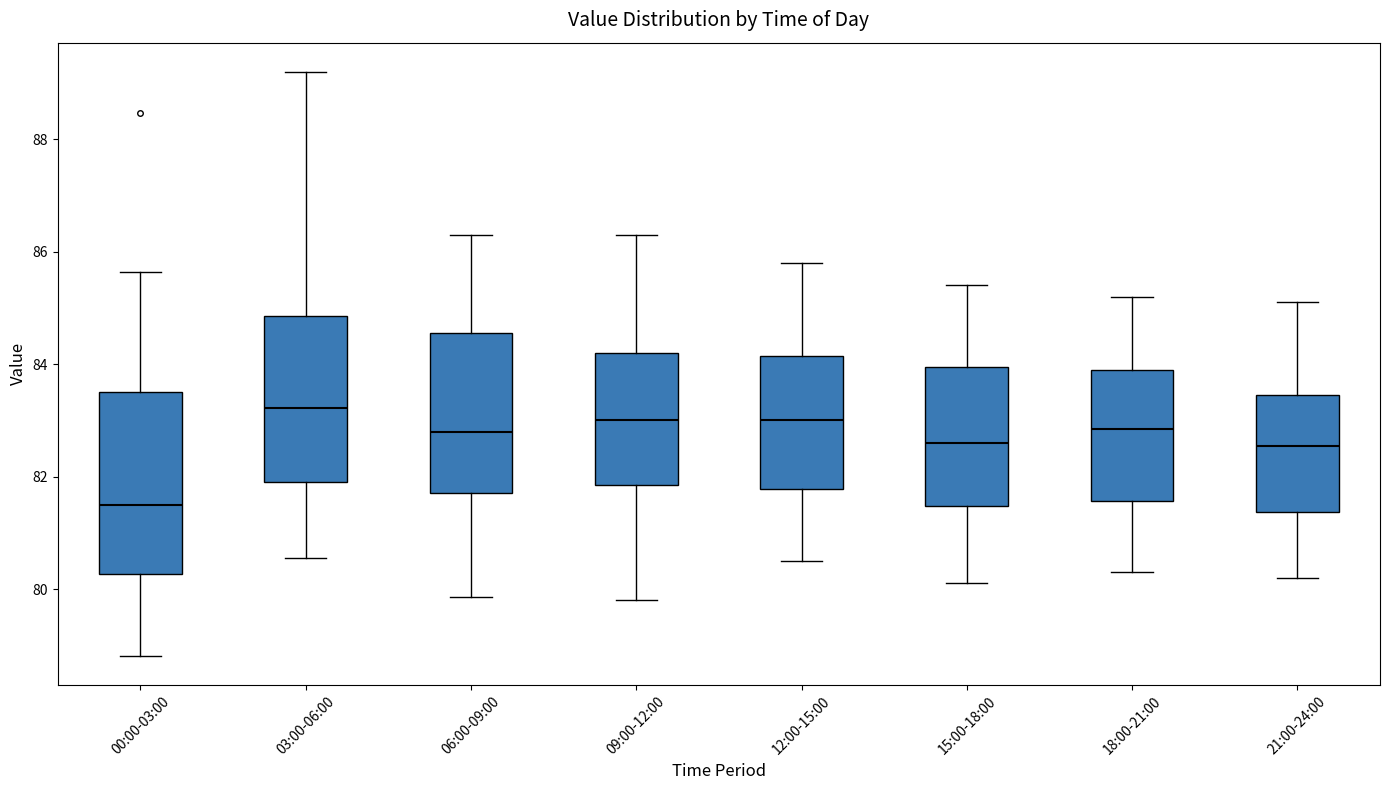

Where does the median line of the box for 21:00-24:00 sit on the y-axis? The values are not printed on the chart, so give them approximately, as read against the axis.

82.6